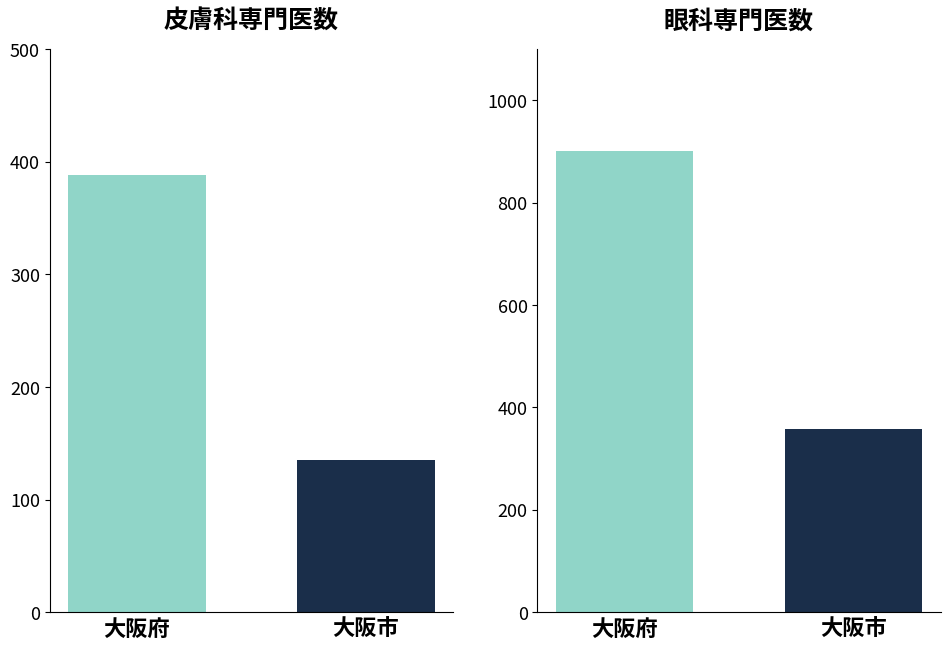

Between 大阪府 and 大阪市, which series saw the biggest shift?

眼科専門医数